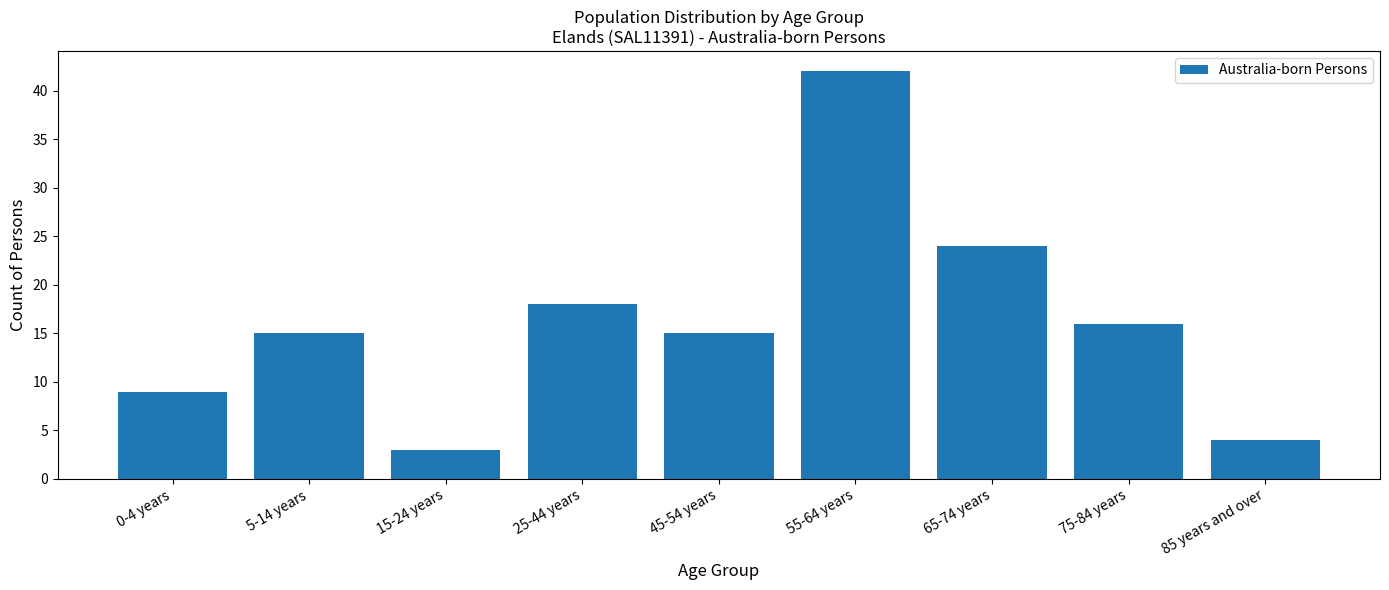

Reading right to left, transcribe all the data shown in this chart.

85 years and over=4	75-84 years=16	65-74 years=24	55-64 years=42	45-54 years=15	25-44 years=18	15-24 years=3	5-14 years=15	0-4 years=9